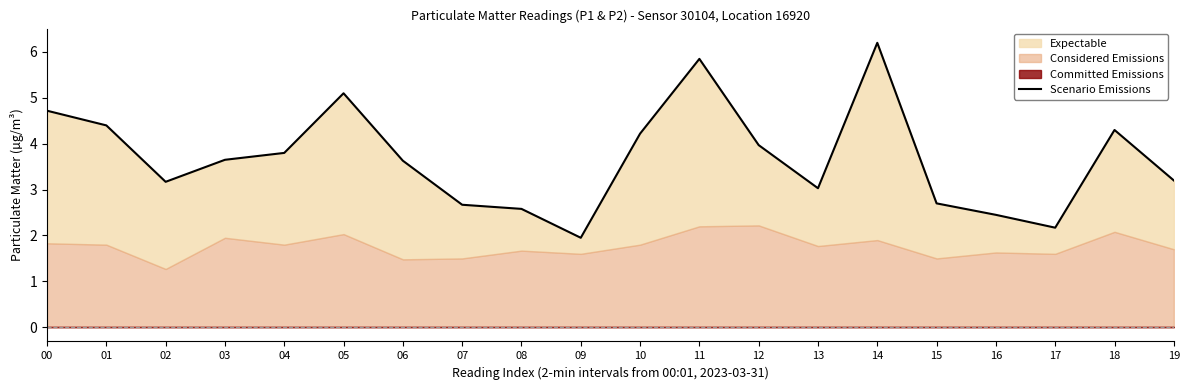

The value at 10 is 4.2. True or false?

True